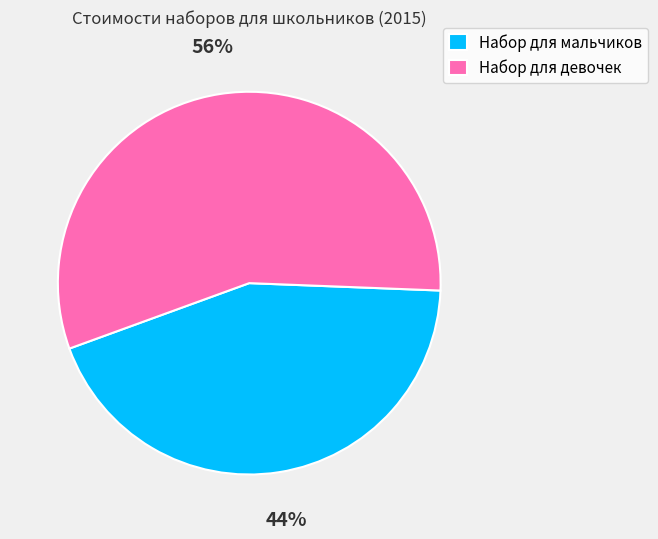

The Набор для мальчиков slice represents 44% of the pie. True or false?

True